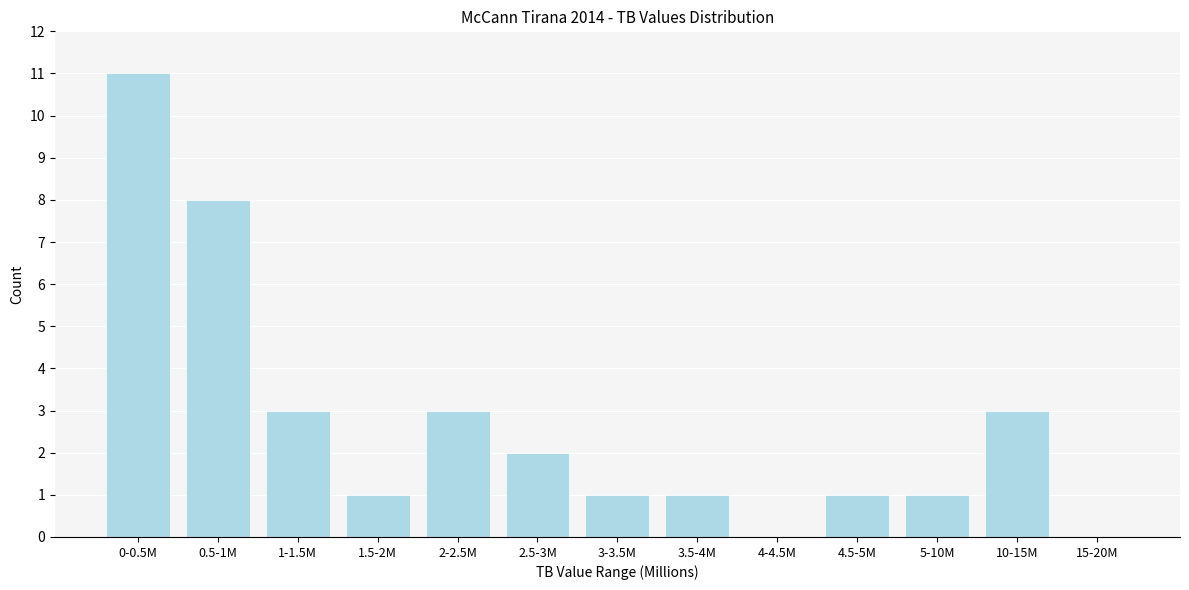

Reading left to right, list all the values displayed in this chart.

0-0.5M=11	0.5-1M=8	1-1.5M=3	1.5-2M=1	2-2.5M=3	2.5-3M=2	3-3.5M=1	3.5-4M=1	4-4.5M=0	4.5-5M=1	5-10M=1	10-15M=3	15-20M=0